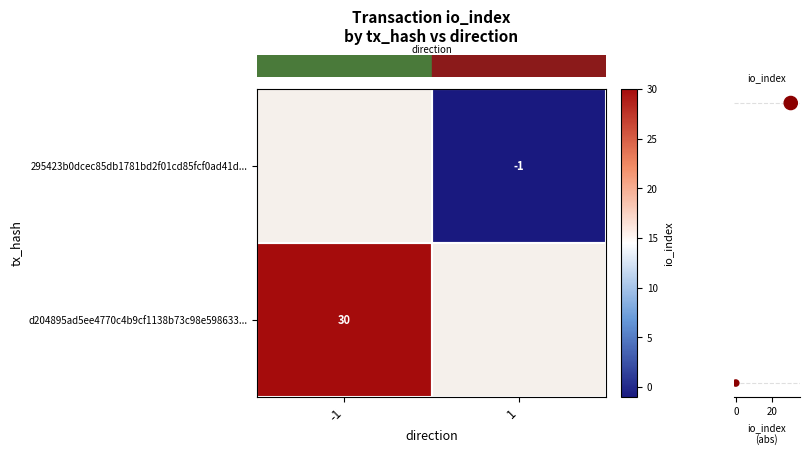

What is the difference between the row_1 values at -1 and 1?

30